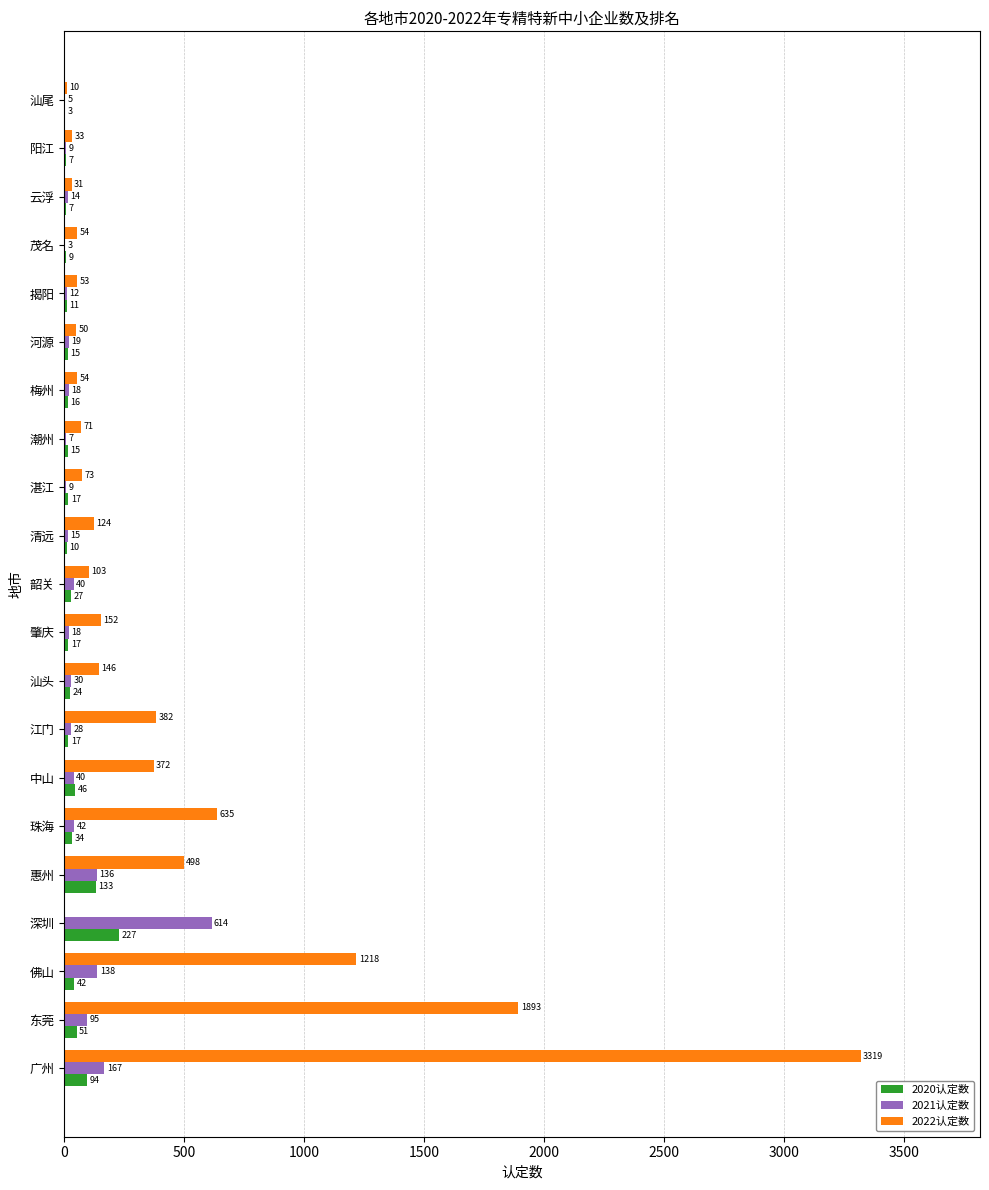

What are all the series names shown in the legend?

2020认定数, 2021认定数, 2022认定数